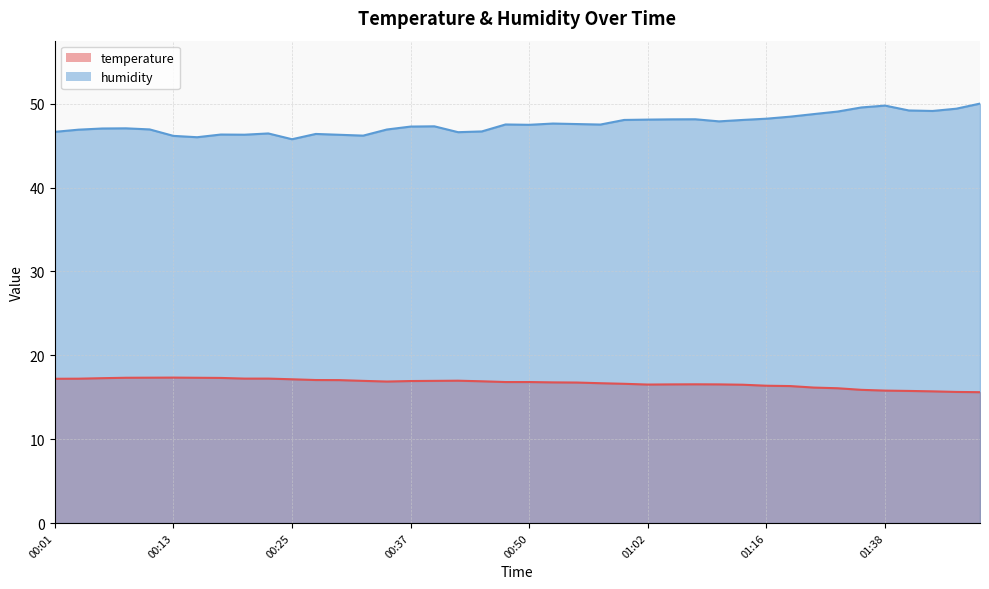

Reading right to left, what are all the values shown in this chart?

temperature: 15.6	15.6	15.7	15.8	15.8	15.9	16.1	16.1	16.3	16.4	16.5	16.5	16.5	16.5	16.5	16.6	16.7	16.8	16.8	16.8	16.8	16.9	17.0	16.9	16.9	16.9	16.9	17.0	17.1	17.1	17.2	17.2	17.3	17.3	17.3	17.3	17.3	17.3	17.2	17.2
humidity: 50.0	49.4	49.1	49.2	49.8	49.5	49.1	48.8	48.5	48.2	48.1	47.9	48.1	48.1	48.1	48.1	47.5	47.6	47.6	47.5	47.5	46.7	46.6	47.3	47.3	46.9	46.2	46.3	46.4	45.8	46.5	46.3	46.3	46.0	46.2	46.9	47.1	47.0	46.9	46.6